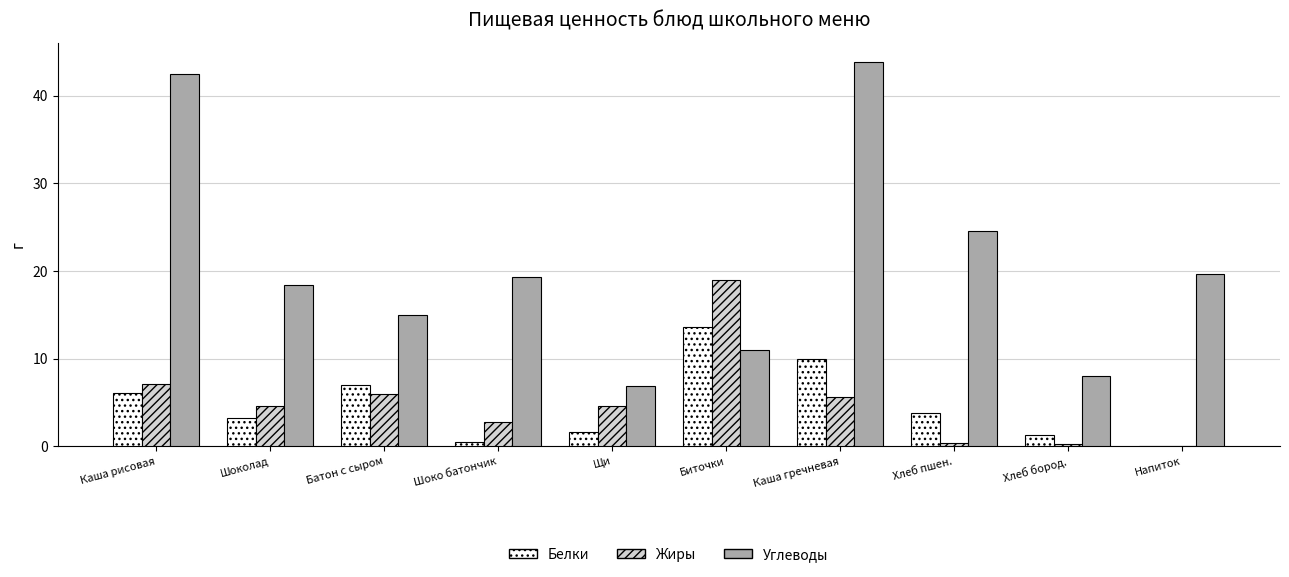

How many data points does each series have?

10